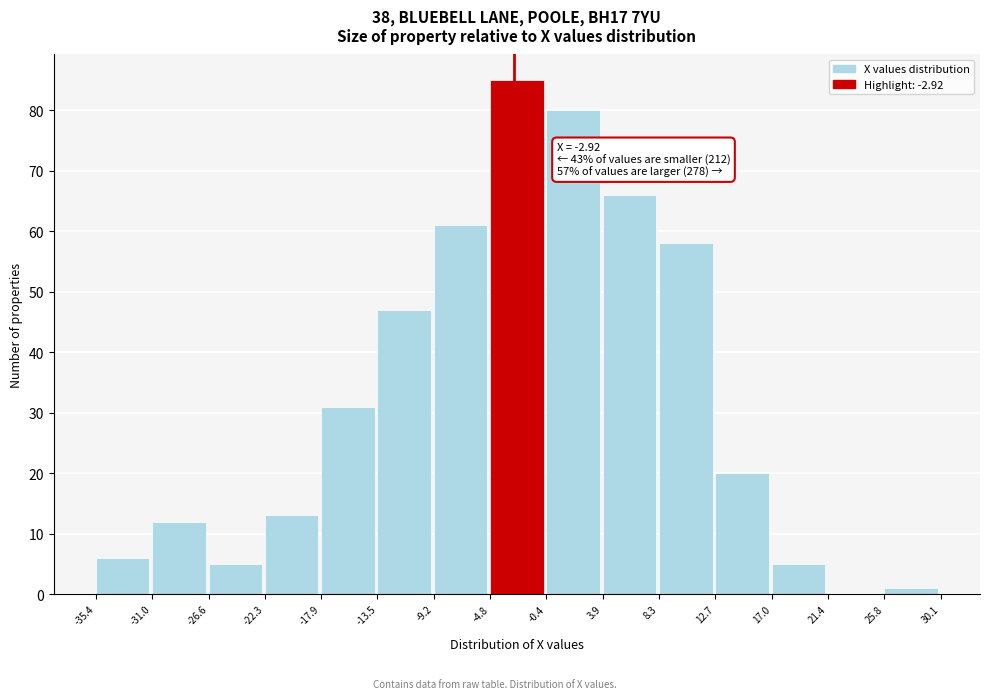

Which range on the x-axis has the tallest bar?

-4.8 to -0.4